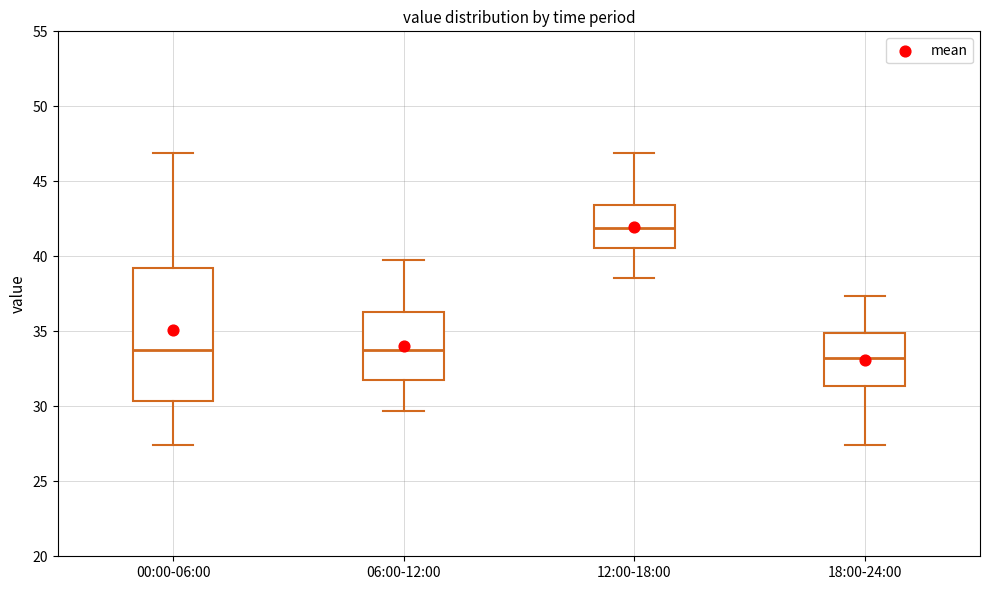

Which box has the highest median line?

12:00-18:00